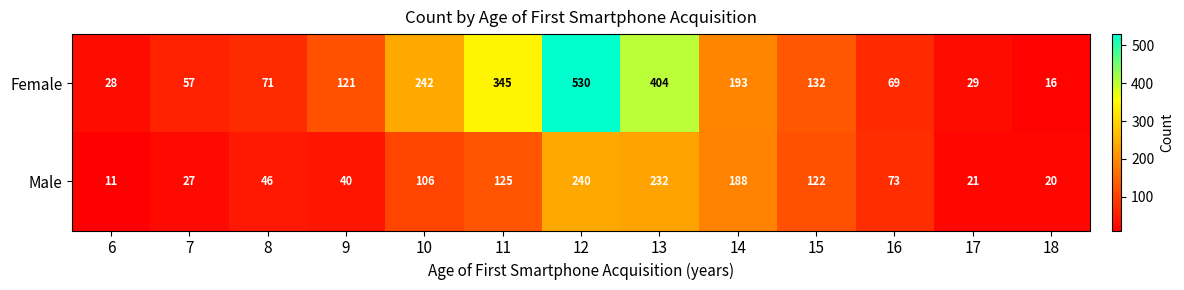

List the labels in order of Female value, smallest first.

18, 6, 17, 7, 16, 8, 9, 15, 14, 10, 11, 13, 12